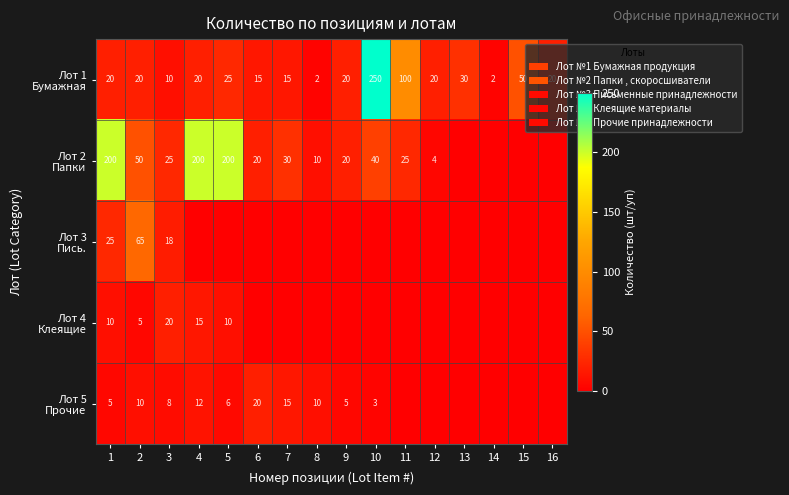

What is the spread (max minus min) of values at 3?

17